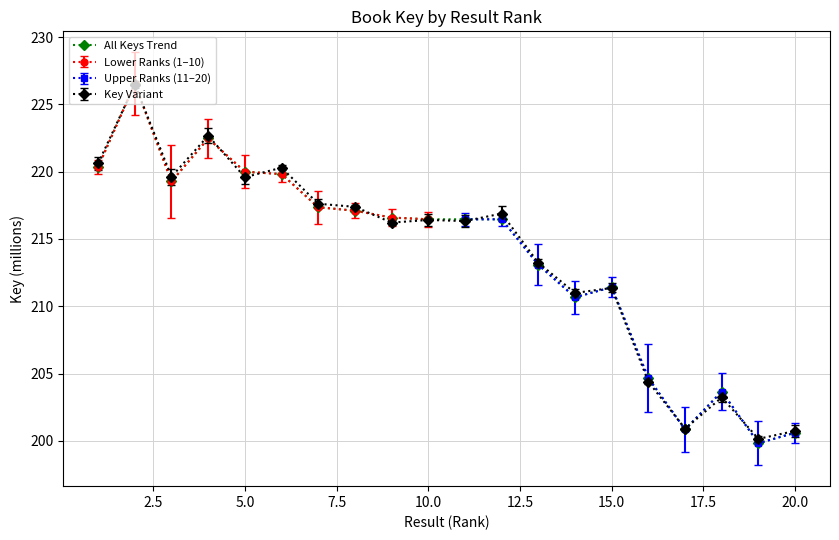

Reading right to left, what are all the values shown in this chart?

200.6	199.8	203.7	200.8	204.7	211.4	210.7	213.1	216.5	216.5	216.5	216.6	217.1	217.4	219.8	220.0	222.5	219.3	226.5	220.3